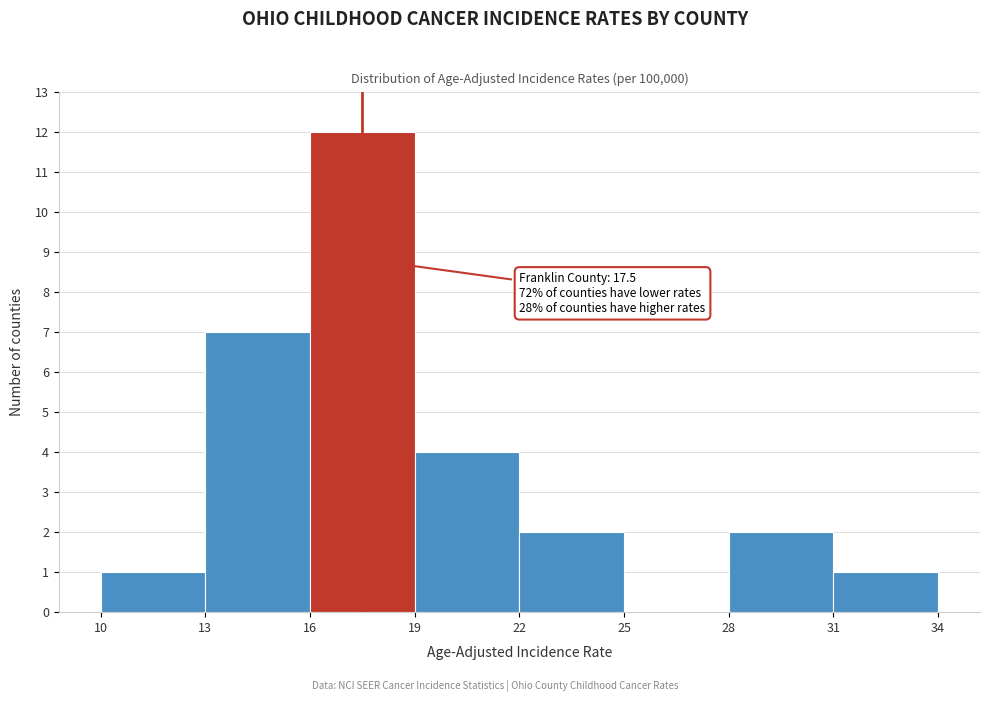

Which range on the x-axis has the tallest bar?

16 to 19